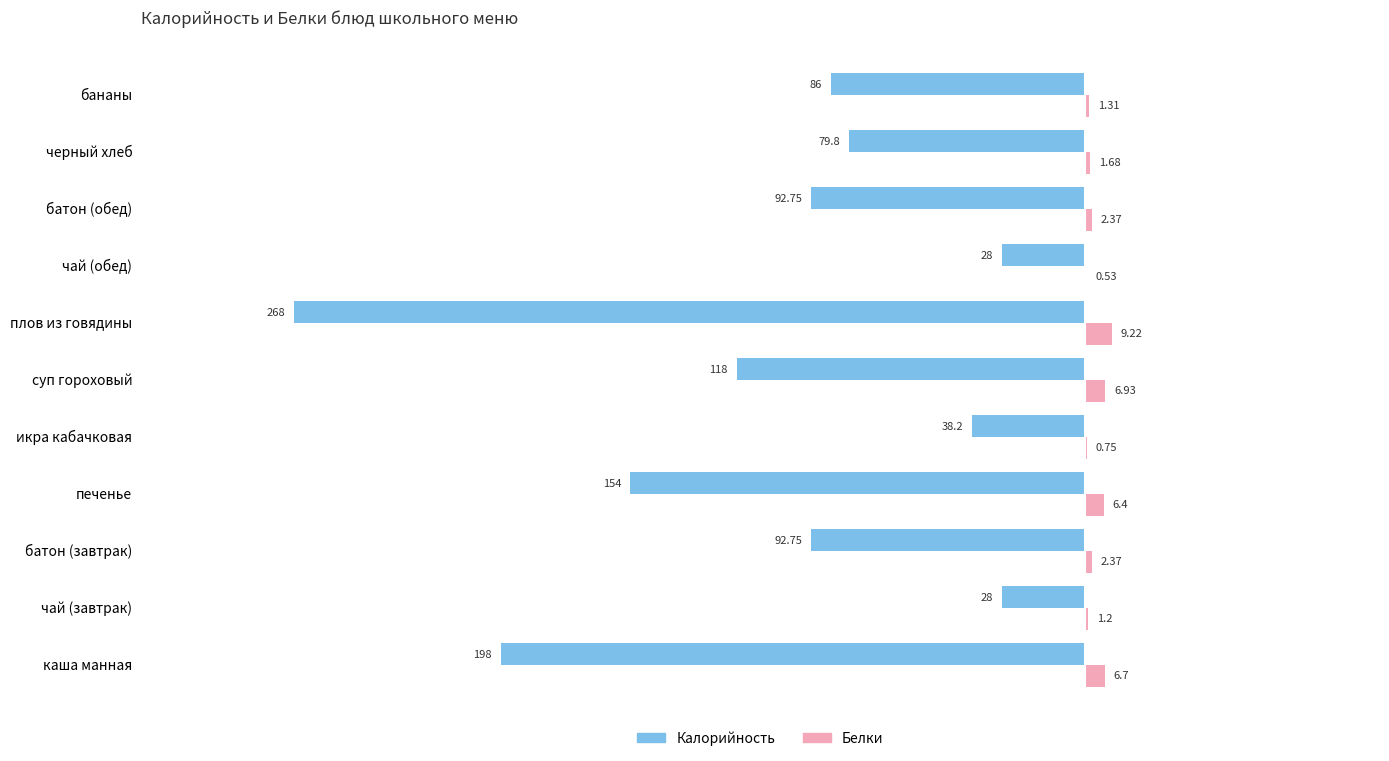

At which category is the sum across all series the highest?

чай (завтрак)